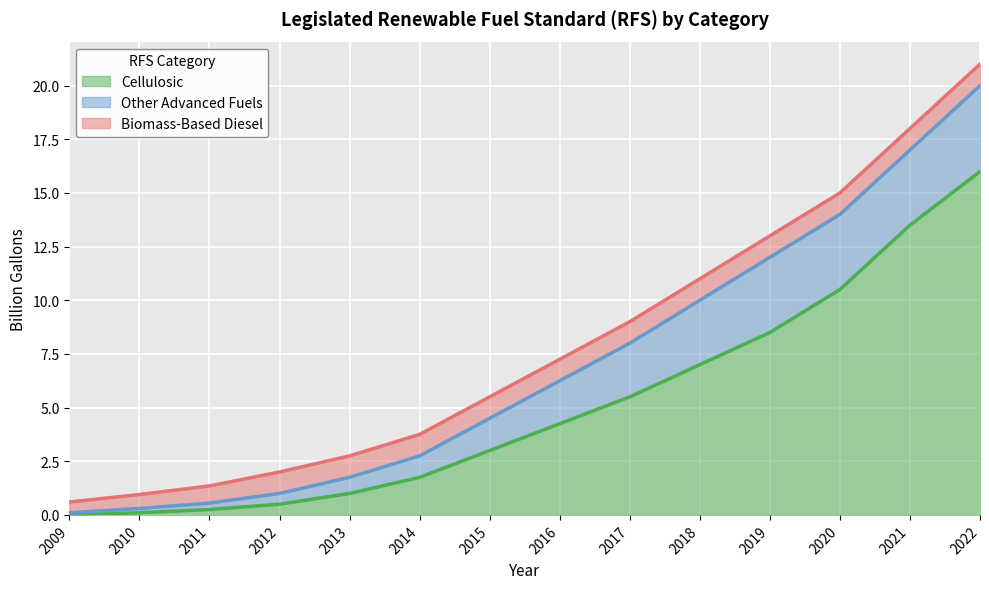

Reading left to right, extract all data points from this chart.

Cellulosic: 0.0	0.1	0.2	0.5	1.0	1.8	3.0	4.2	5.5	7.0	8.5	10.5	13.5	16.0
Other Advanced Fuels: 0.1	0.2	0.3	0.5	0.8	1.0	1.5	2.0	2.5	3.0	3.5	3.5	3.5	4.0
Biomass-Based Diesel: 0.5	0.7	0.8	1.0	1.0	1.0	1.0	1.0	1.0	1.0	1.0	1.0	1.0	1.0